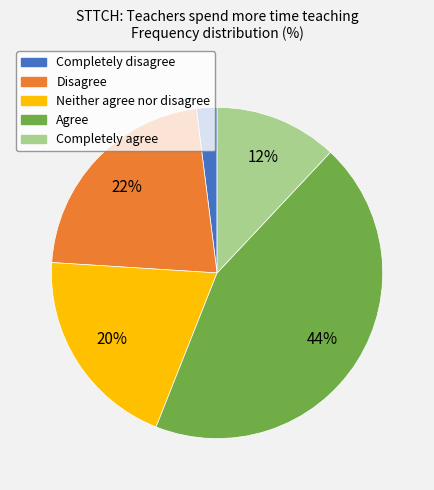

Which has a higher value, Disagree or Completely agree?

Disagree